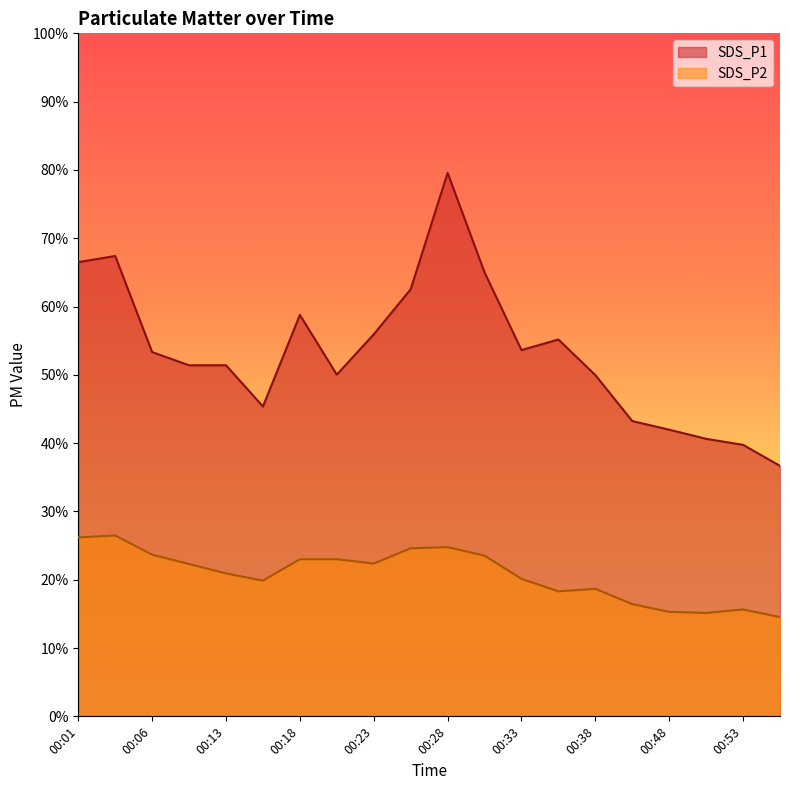

Reading left to right, extract all data points from this chart.

SDS_P1: 00:01=66.5	00:03=67.4	00:06=53.3	00:08=51.4	00:13=51.4	00:16=45.4	00:18=58.8	00:21=50.0	00:23=55.9	00:26=62.5	00:28=79.6	00:30=65.0	00:33=53.6	00:35=55.2	00:38=50.0	00:45=43.2	00:48=42.0	00:50=40.6	00:53=39.8	00:55=36.7
SDS_P2: 00:01=26.2	00:03=26.5	00:06=23.7	00:08=22.3	00:13=20.9	00:16=19.9	00:18=23.0	00:21=23.0	00:23=22.4	00:26=24.6	00:28=24.8	00:30=23.5	00:33=20.1	00:35=18.3	00:38=18.7	00:45=16.4	00:48=15.3	00:50=15.1	00:53=15.7	00:55=14.5